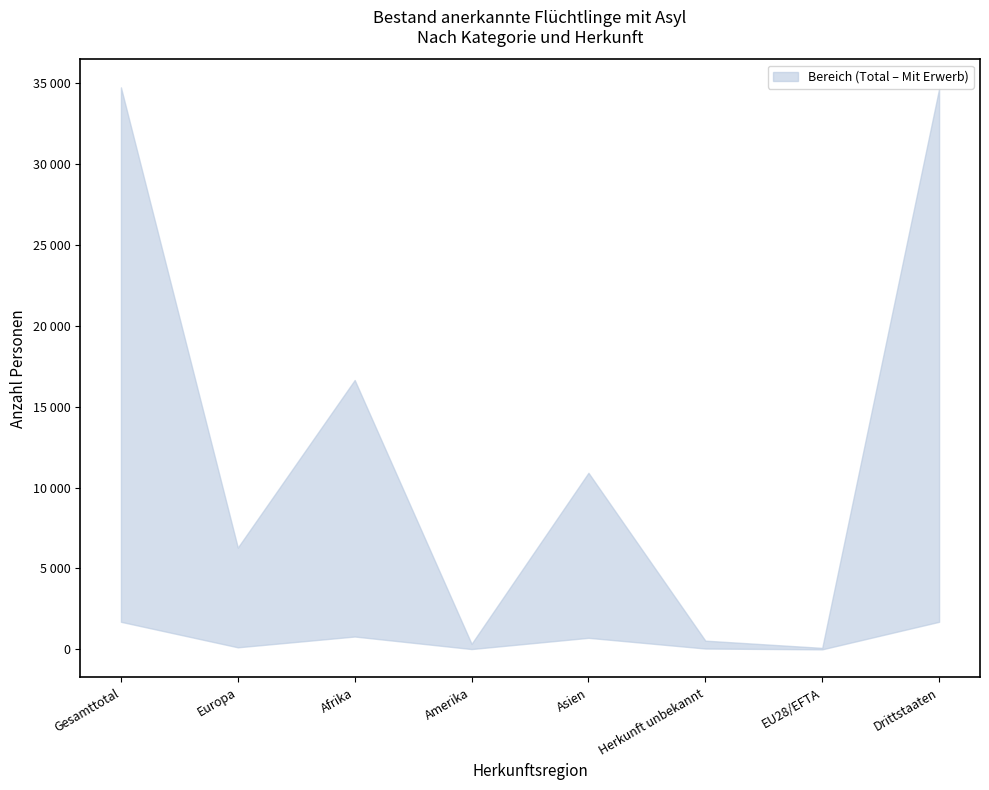

True or false: Maenner Total and Ohne Erwerb Total intersect in this chart.

False